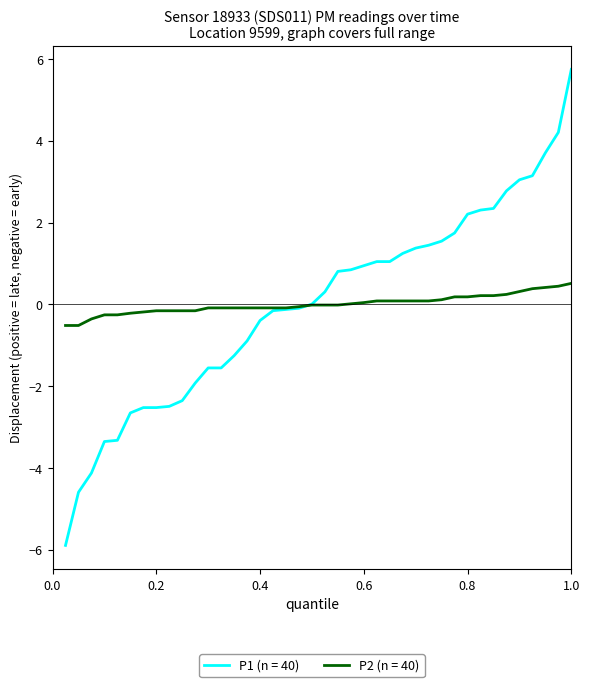

Rank the series by their maximum value, from lowest to highest.

P2 (n = 40), P1 (n = 40)